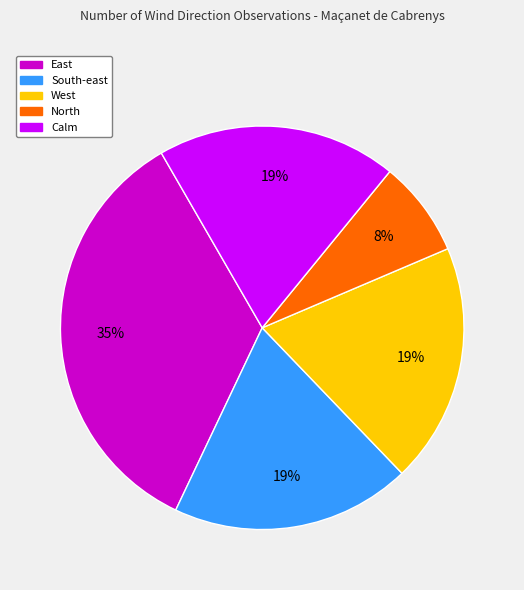

To the nearest percent, what is the difference between the largest and smallest slice percentages?

27%